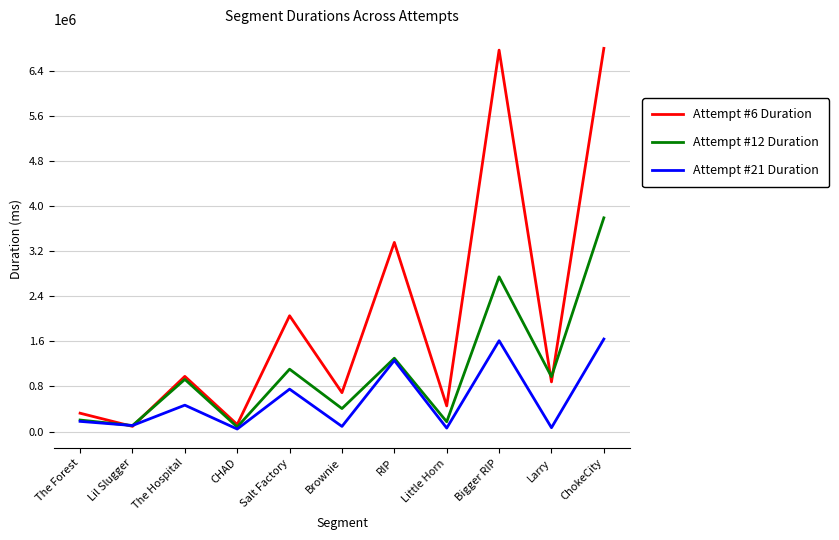

Which series changed the most between Little Horn and Bigger RIP?

Attempt #6 Duration